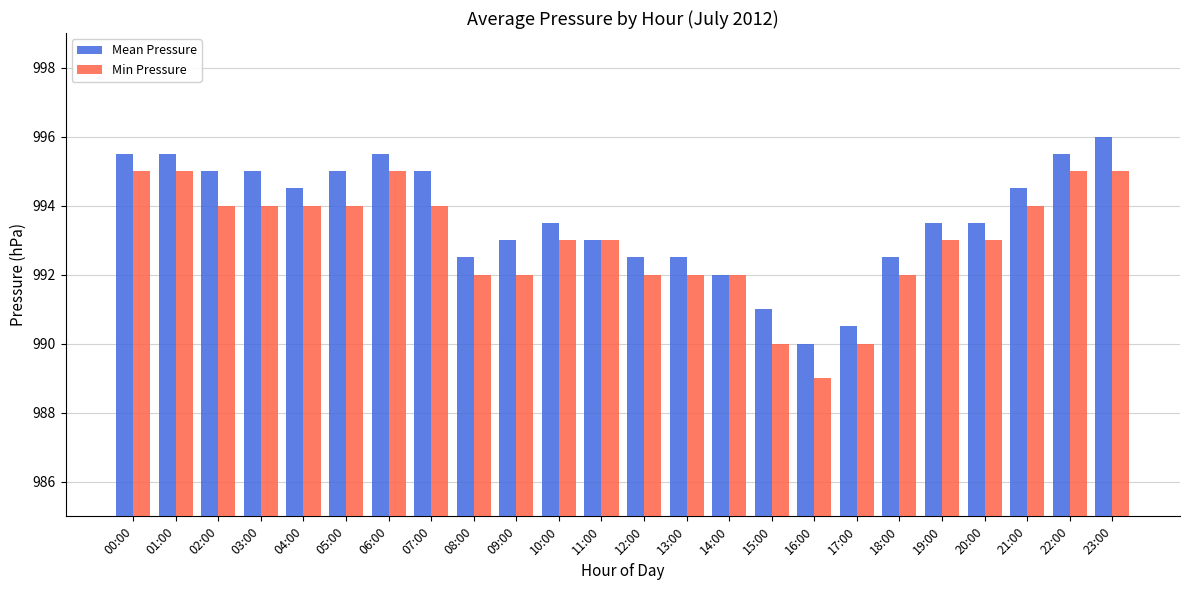

What is the value of the Min Pressure bar at the 10th from the left?

992.0